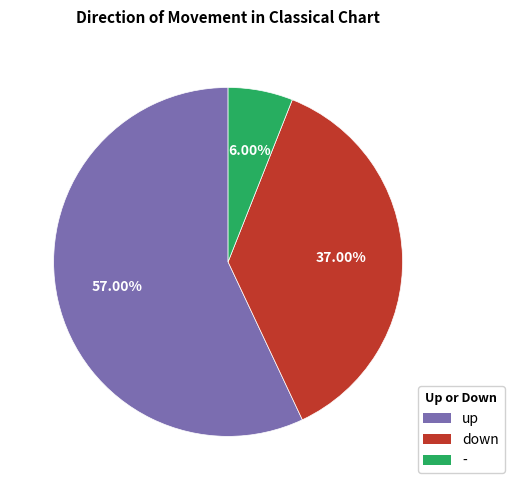

Does up represent more than half of the total?

Yes